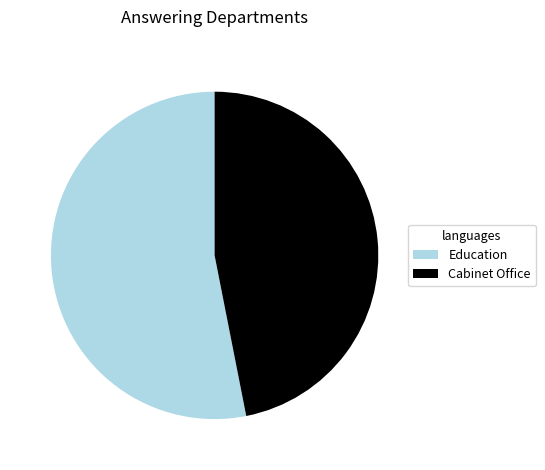

Approximately how many times larger is the value at Education compared to Cabinet Office?

1.1